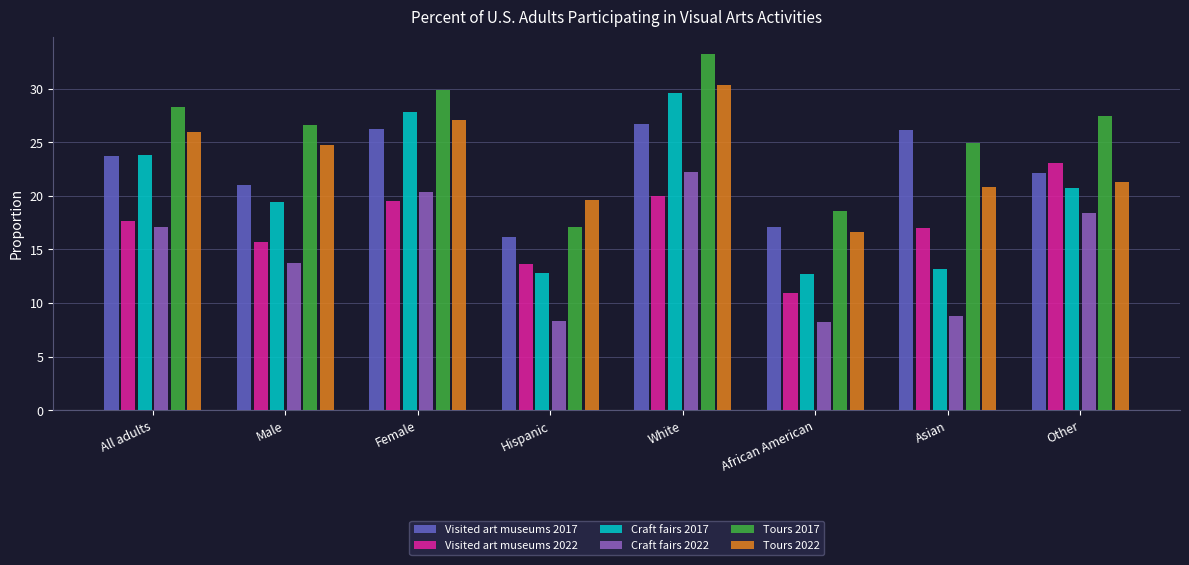

What is the label of the 8th bar from the right?

All adults